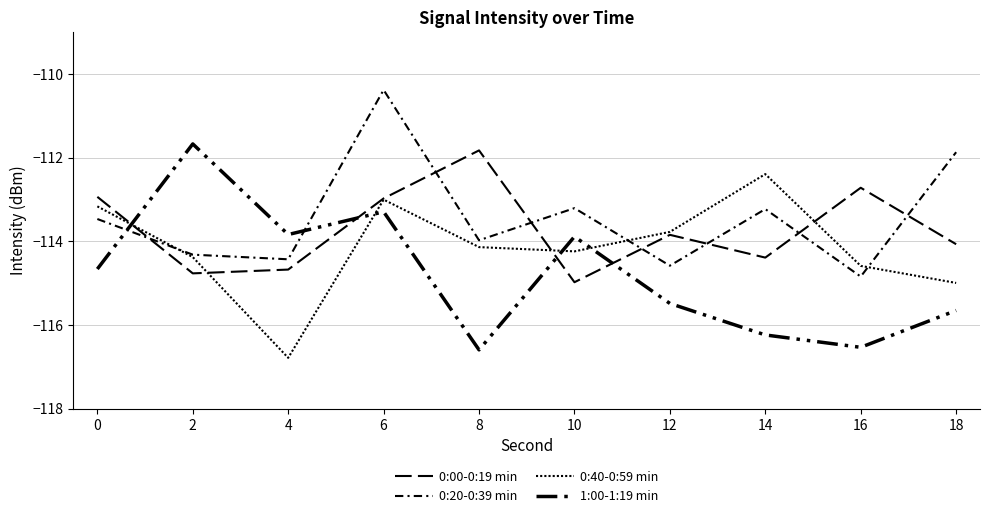

Count the number of categories in the chart.

10